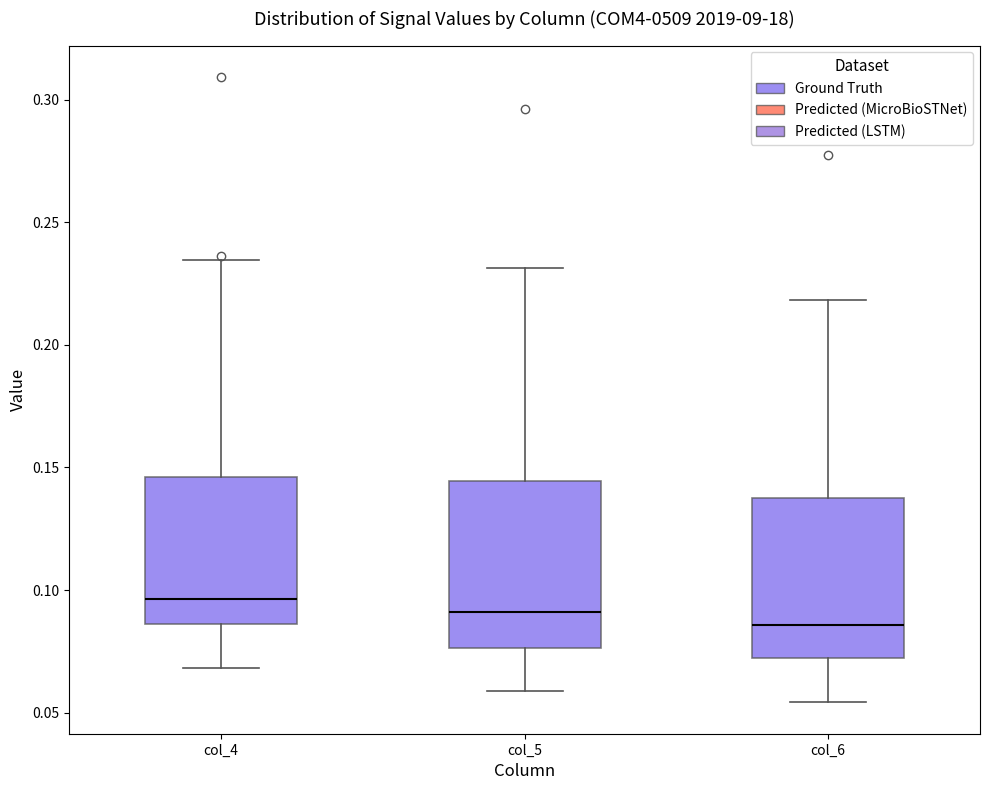

Reading left to right, transcribe this box plot: for each box, give where its median line is, the range the box spans, and where its two whiskers end, as read against the y-axis. The values are not printed on the chart, so give them approximately, as read against the axis.

col_4: median 0.095, box 0.085 to 0.145, whiskers 0.070 to 0.235
col_5: median 0.090, box 0.075 to 0.145, whiskers 0.060 to 0.230
col_6: median 0.085, box 0.070 to 0.135, whiskers 0.055 to 0.220